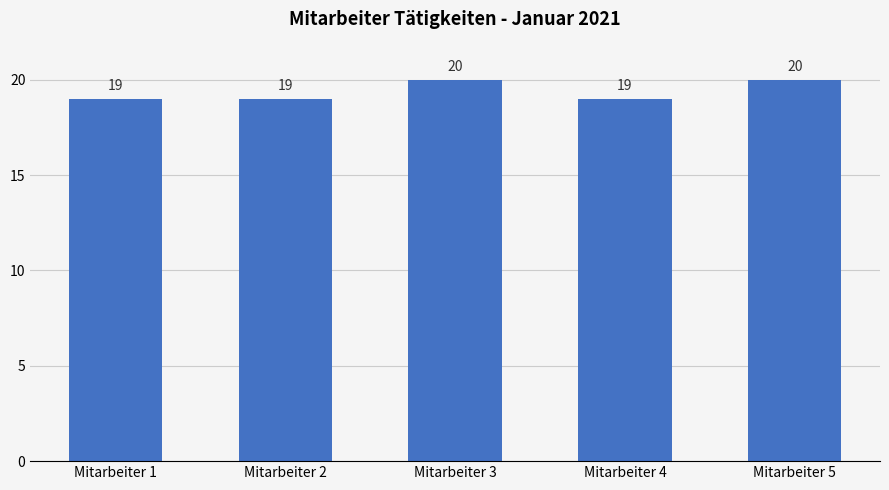

What is the change in value from Mitarbeiter 3 to Mitarbeiter 4?

-1